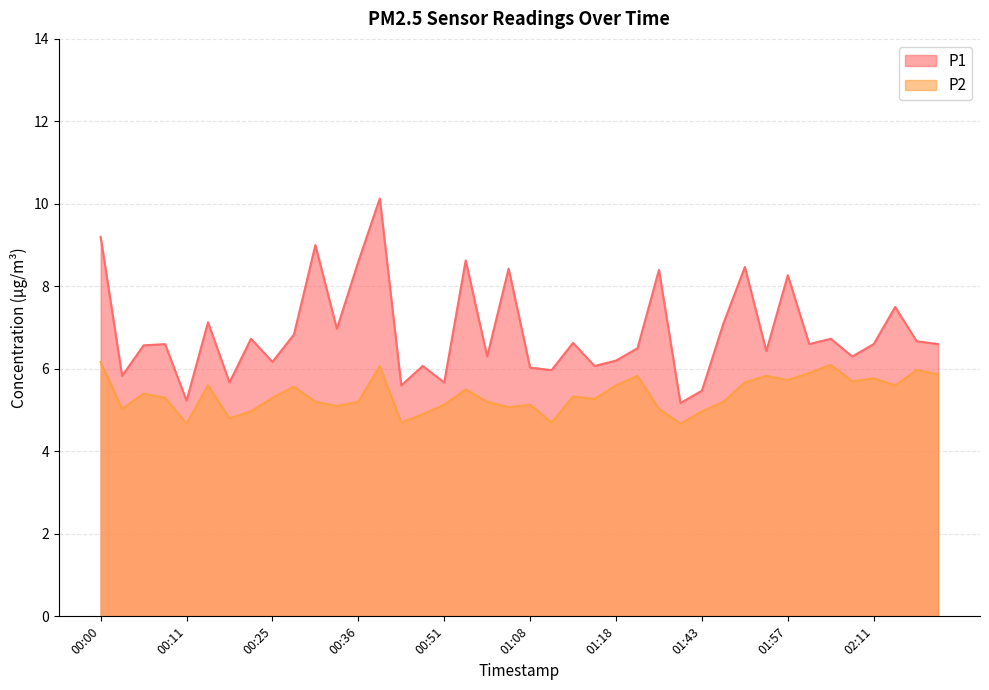

What is the average value of the P1 series?

6.9